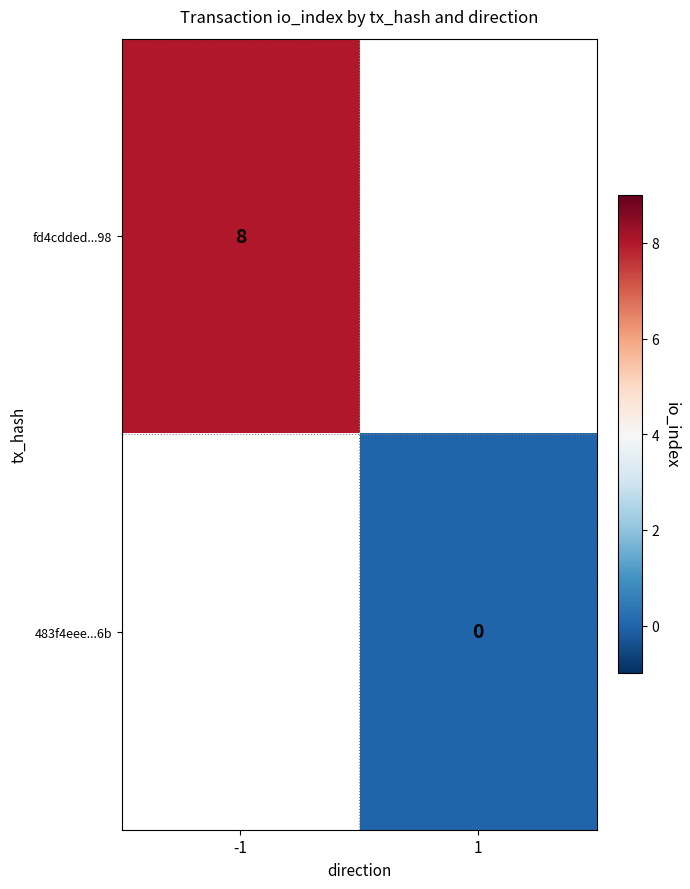

True or false: fd4cdded...98 has a value of 8 at -1.

True